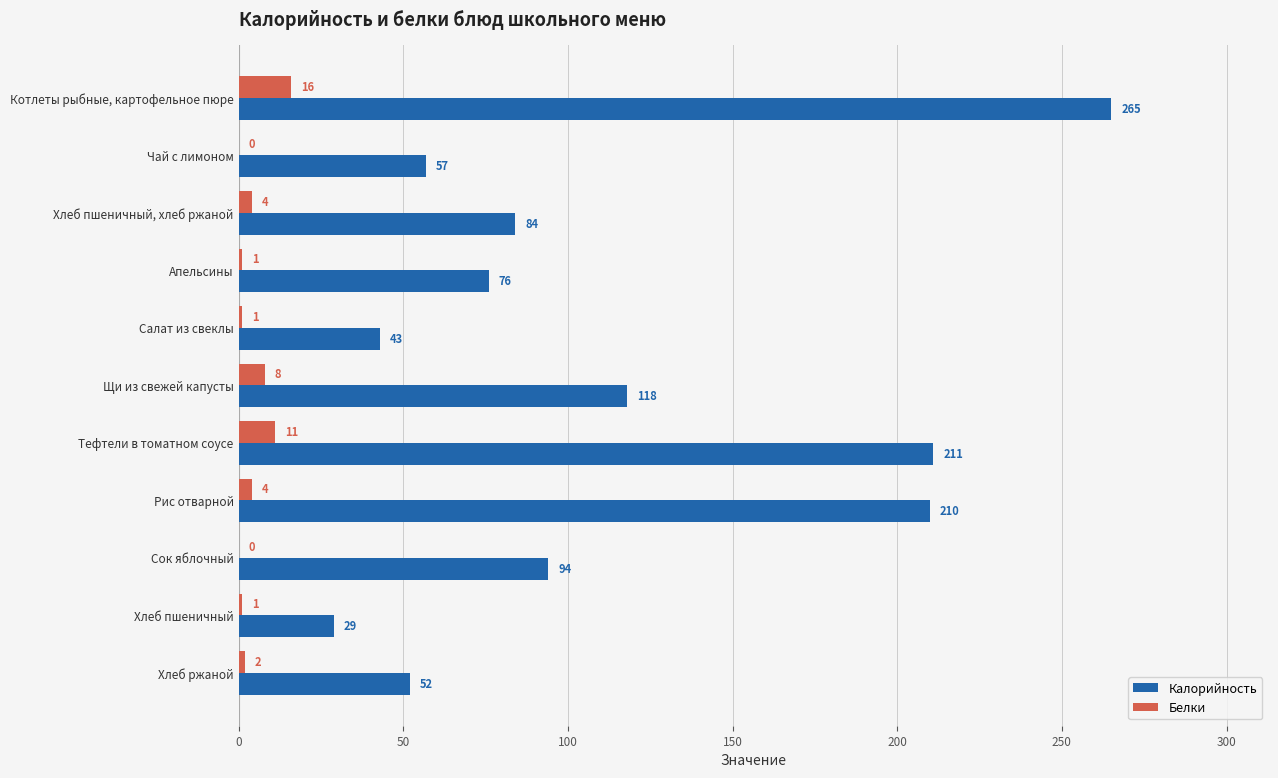

Which category has the highest value in the Белки series?

Котлеты рыбные, картофельное пюре